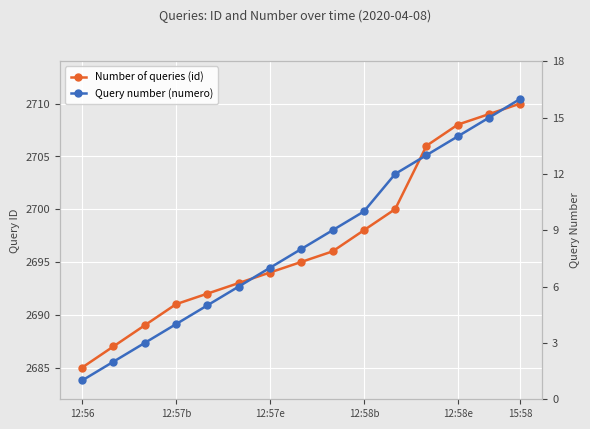

What is the sum of all Query number (numero) values?

125